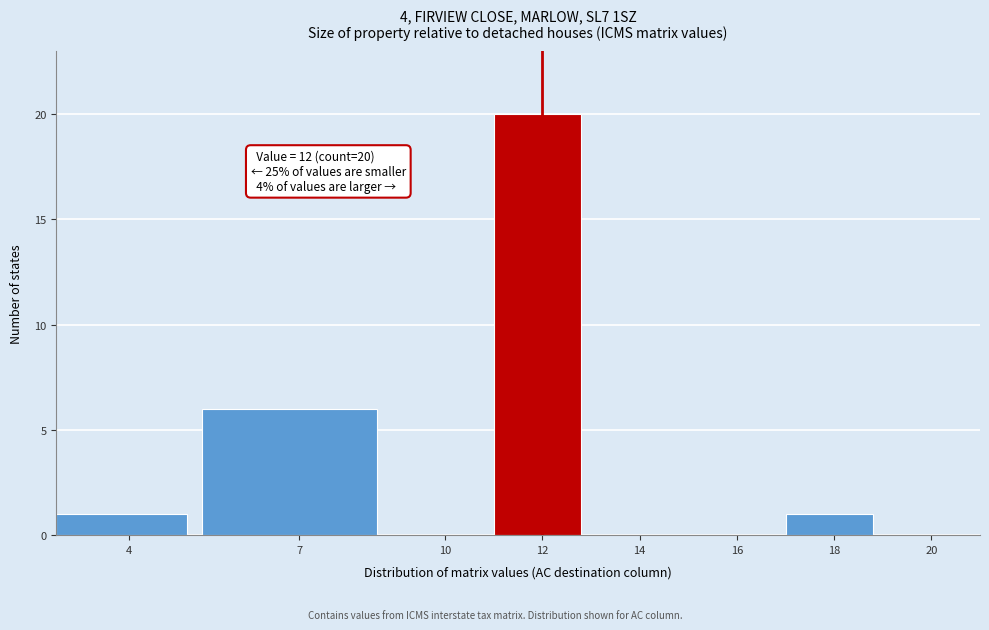

Reading left to right, list all the values displayed in this chart.

4=1	7=6	10=0	12=20	14=0	16=0	18=1	20=0